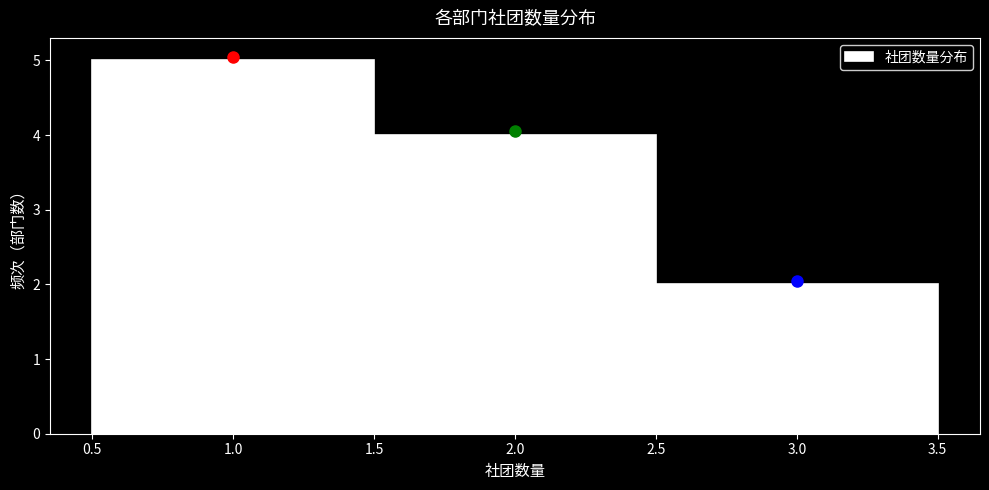

Reading left to right, list every bar in this chart as the range it spans on the x-axis followed by its height. The values are not printed on the chart, so give them approximately, as read against the axis.

0.5 to 1.5: 5
1.5 to 2.5: 4
2.5 to 3.5: 2